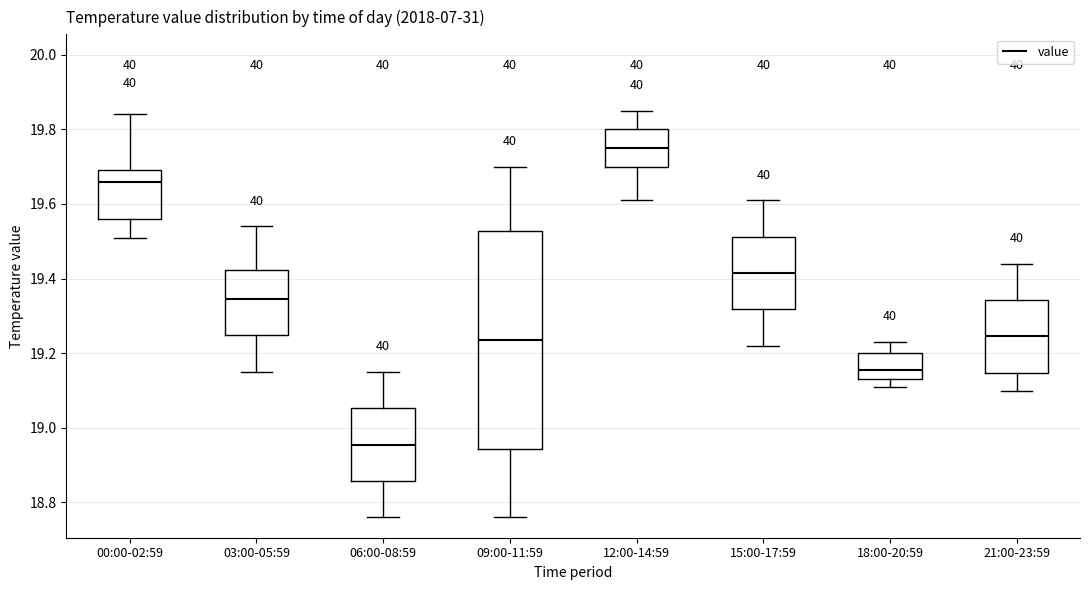

Reading left to right, read every box against the y-axis: the position of its median line, the range the box covers, and the ends of its whiskers. The values are not printed on the chart, so give them approximately, as read against the axis.

00:00-02:59: median 19.66, box 19.56 to 19.70, whiskers 19.52 to 19.84
03:00-05:59: median 19.34, box 19.24 to 19.42, whiskers 19.16 to 19.54
06:00-08:59: median 18.96, box 18.86 to 19.06, whiskers 18.76 to 19.16
09:00-11:59: median 19.24, box 18.94 to 19.52, whiskers 18.76 to 19.70
12:00-14:59: median 19.76, box 19.70 to 19.80, whiskers 19.62 to 19.86
15:00-17:59: median 19.42, box 19.32 to 19.52, whiskers 19.22 to 19.62
18:00-20:59: median 19.16, box 19.14 to 19.20, whiskers 19.12 to 19.24
21:00-23:59: median 19.24, box 19.14 to 19.34, whiskers 19.10 to 19.44